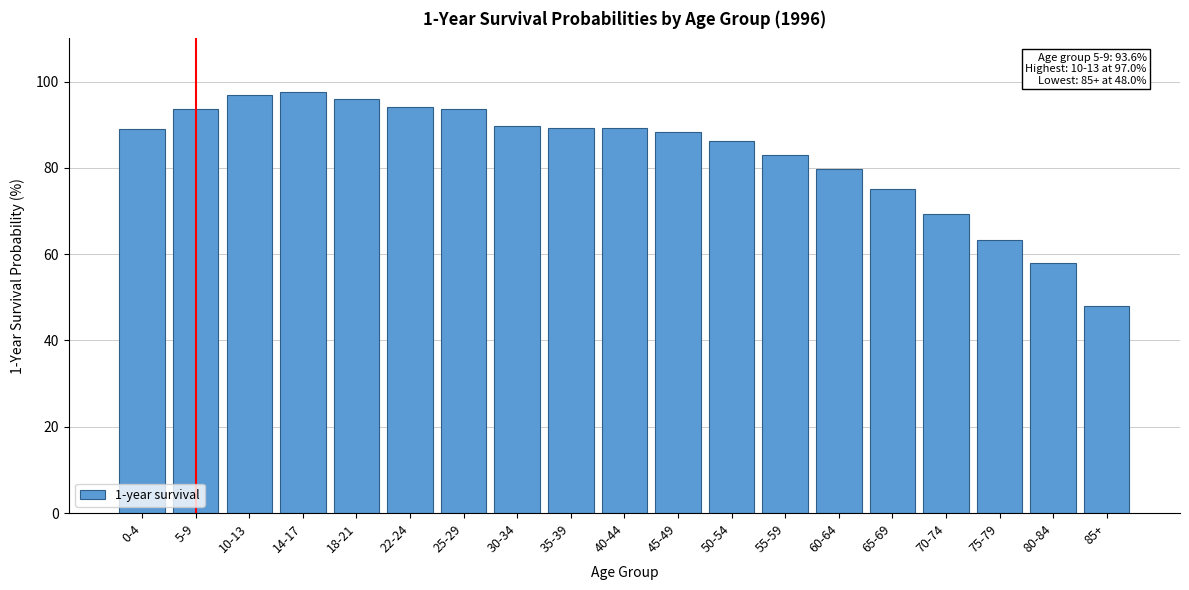

What is the change in value from 40-44 to 70-74?

-20.0